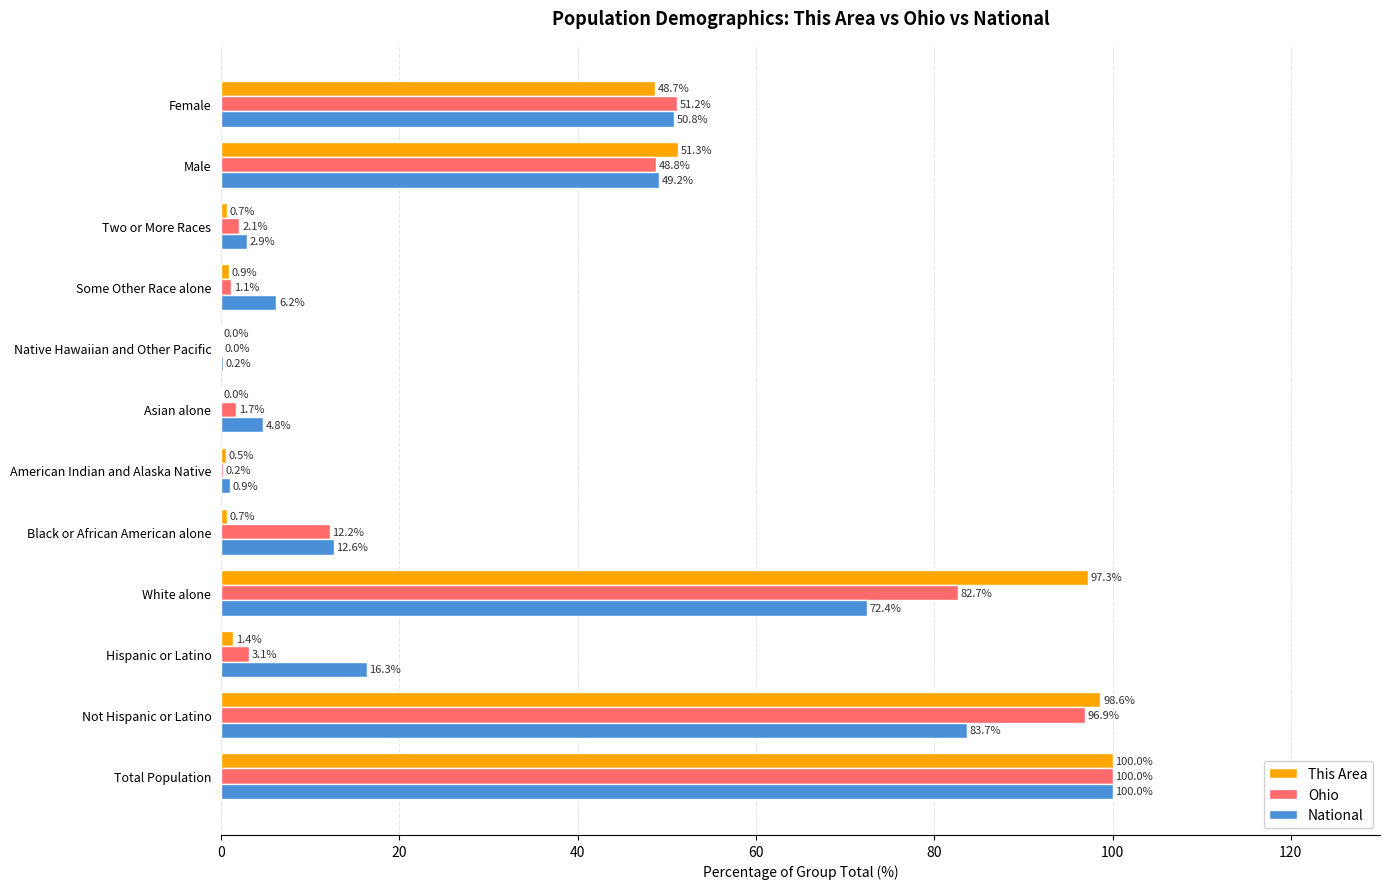

What is the sum of the This Area values at Black or African American alone and American Indian and Alaska Native?

1.2